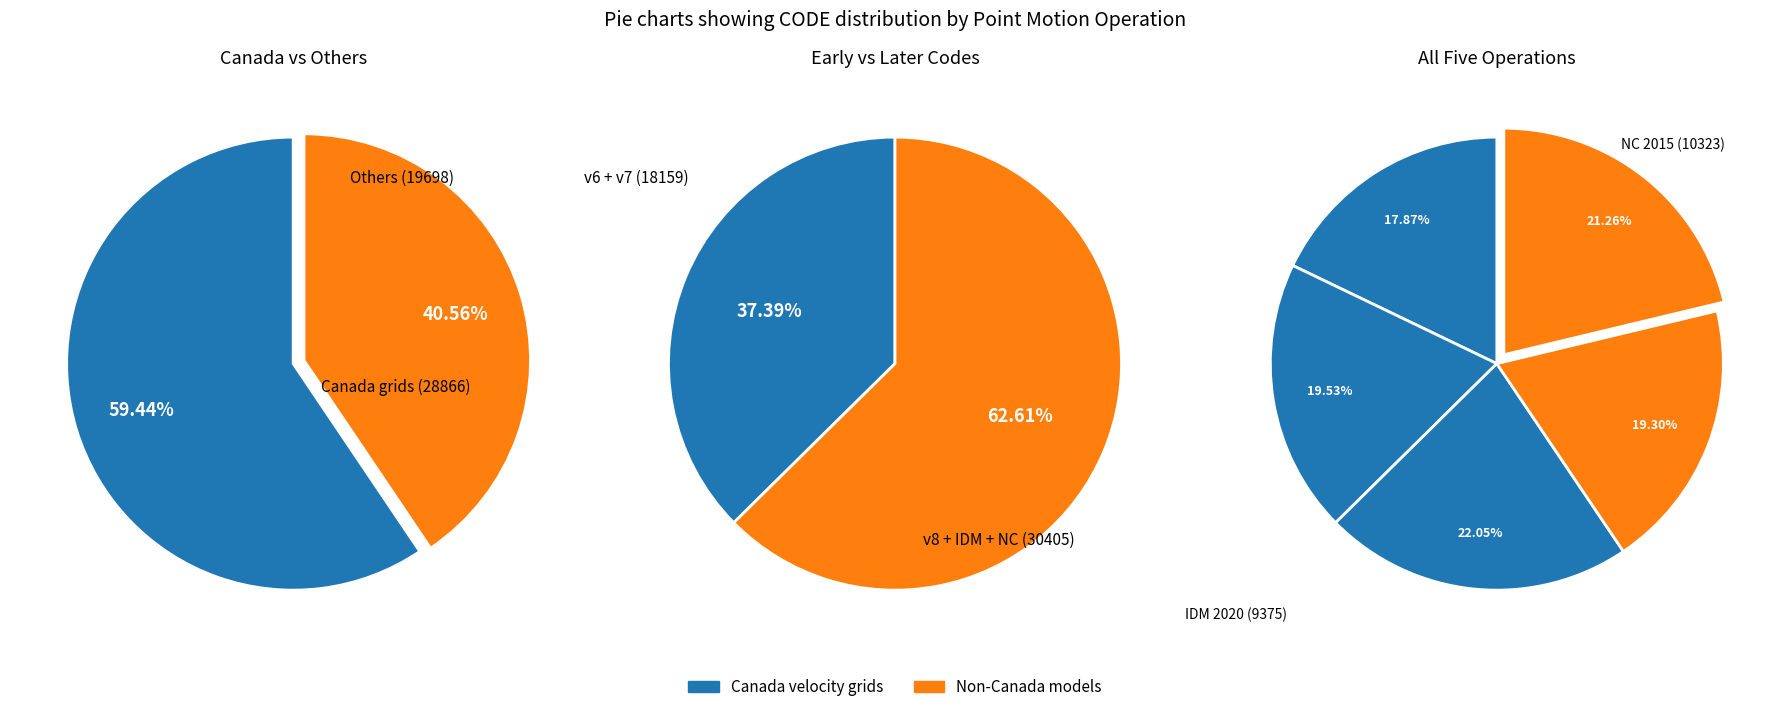

To the nearest percent, what portion does Indonesian Deformation Model 2020 represent?

19%